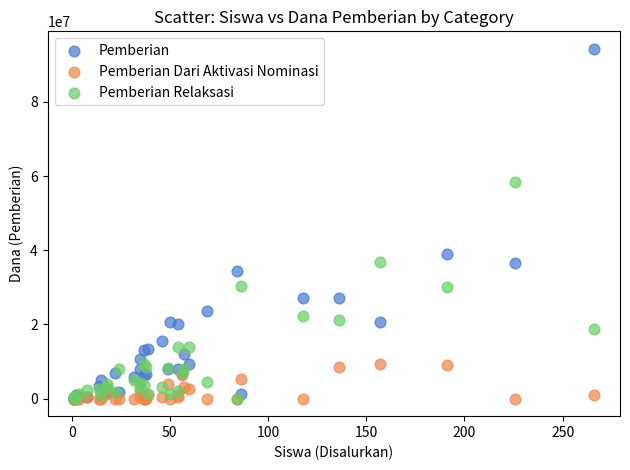

Across all series, what Y value is closest to 47137500?

38925000